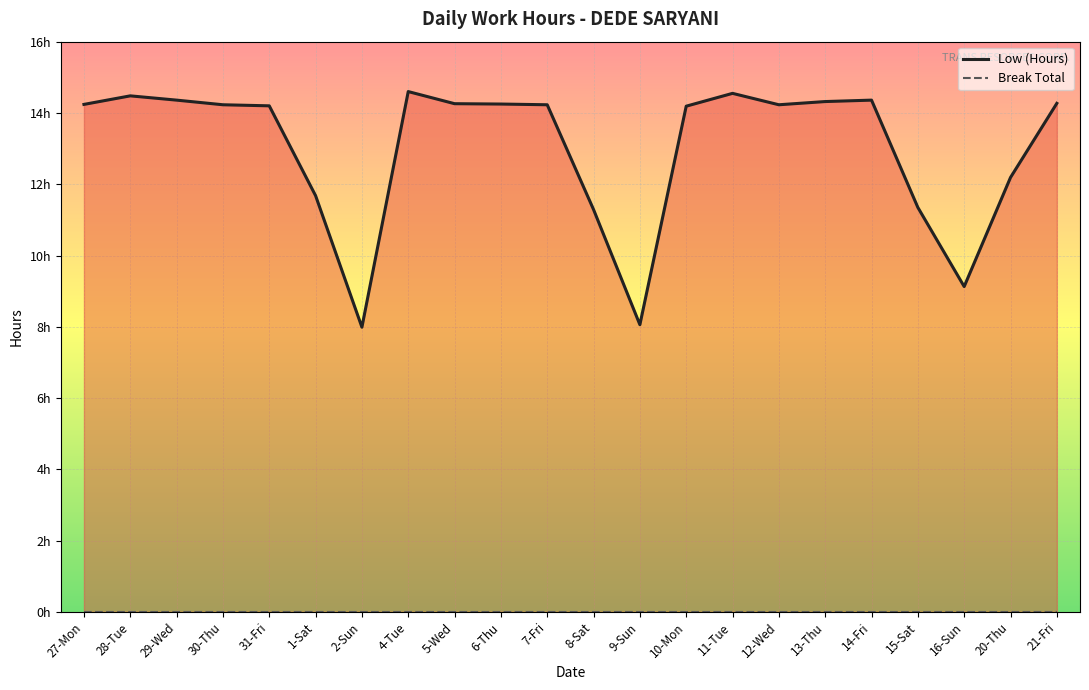

List the labels in order of value, smallest first.

2-Sun, 9-Sun, 16-Sun, 8-Sat, 15-Sat, 1-Sat, 20-Thu, 10-Mon, 31-Fri, 30-Thu, 7-Fri, 12-Wed, 27-Mon, 6-Thu, 5-Wed, 21-Fri, 13-Thu, 29-Wed, 14-Fri, 28-Tue, 11-Tue, 4-Tue